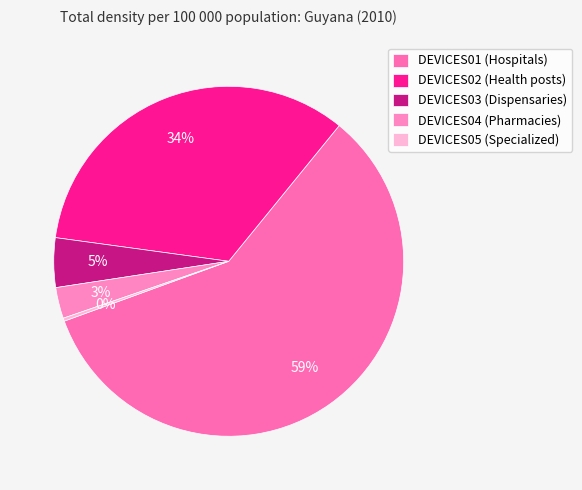

What percentage is the DEVICES02 slice, to the nearest percent?

34%